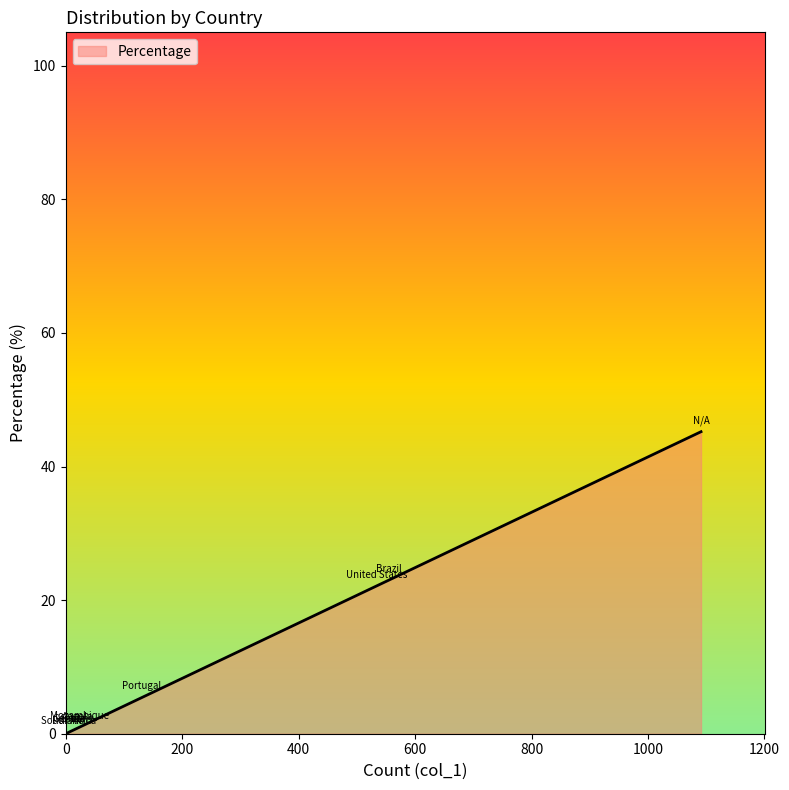

At which label is the value closest to 22?

United States